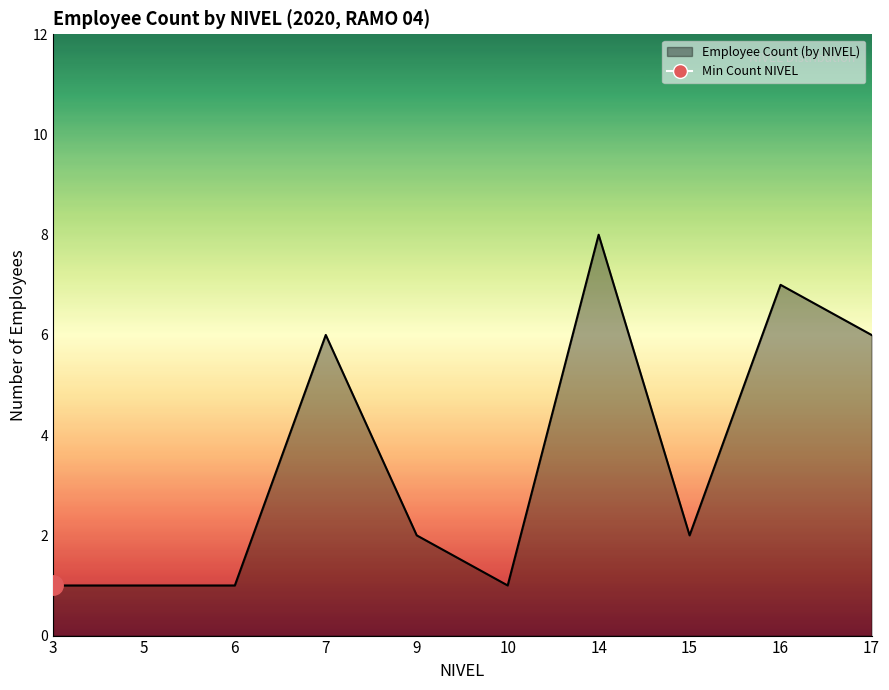

What is the difference between the second highest and minimum values?

6